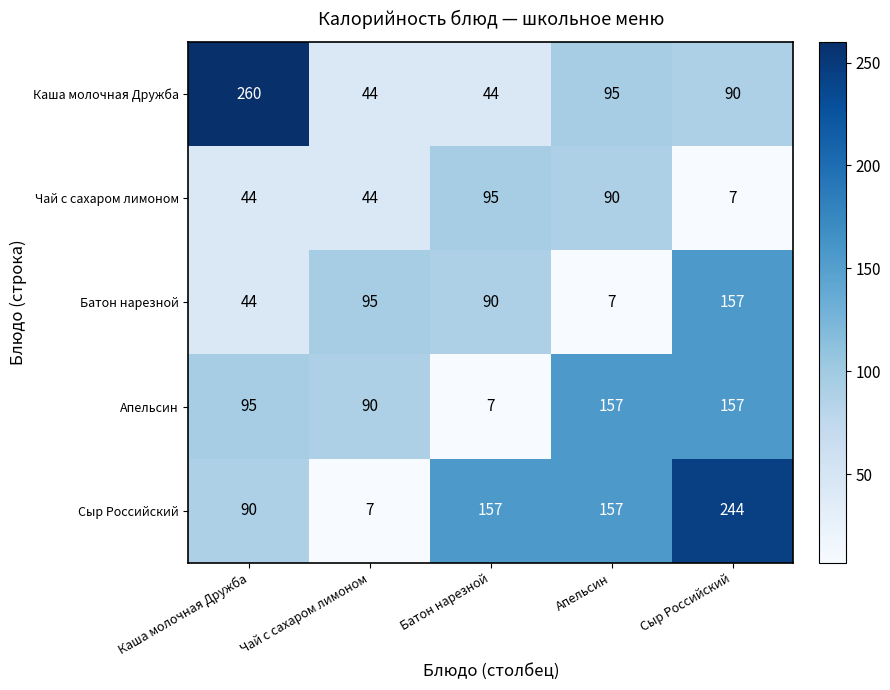

Reading left to right, what are all the values shown in this chart?

Каша молочная Дружба: Каша молочная Дружба=260	Чай с сахаром лимоном=44	Батон нарезной=44	Апельсин=95	Сыр Российский=90
Чай с сахаром лимоном: Каша молочная Дружба=44	Чай с сахаром лимоном=44	Батон нарезной=95	Апельсин=90	Сыр Российский=7
Батон нарезной: Каша молочная Дружба=44	Чай с сахаром лимоном=95	Батон нарезной=90	Апельсин=7	Сыр Российский=157
Апельсин: Каша молочная Дружба=95	Чай с сахаром лимоном=90	Батон нарезной=7	Апельсин=157	Сыр Российский=157
Сыр Российский: Каша молочная Дружба=90	Чай с сахаром лимоном=7	Батон нарезной=157	Апельсин=157	Сыр Российский=244